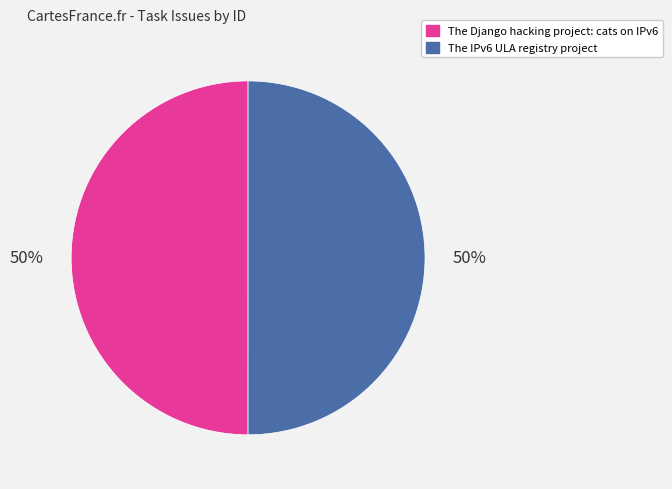

Approximately how many times larger is the value at The Django hacking project: cats on IPv6 compared to The IPv6 ULA registry project?

1.0